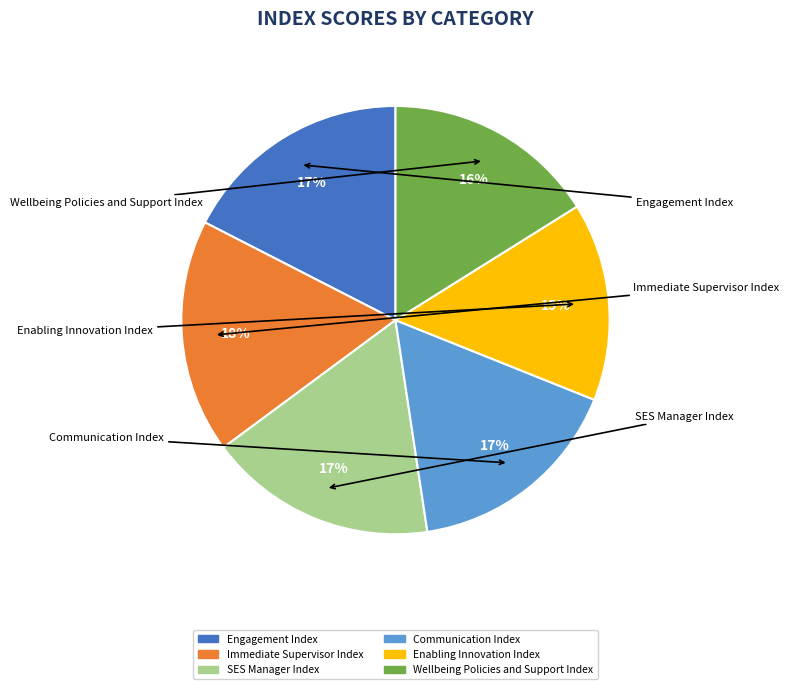

What is the ratio of the value at SES Manager Index to the value at Engagement Index?

1.0